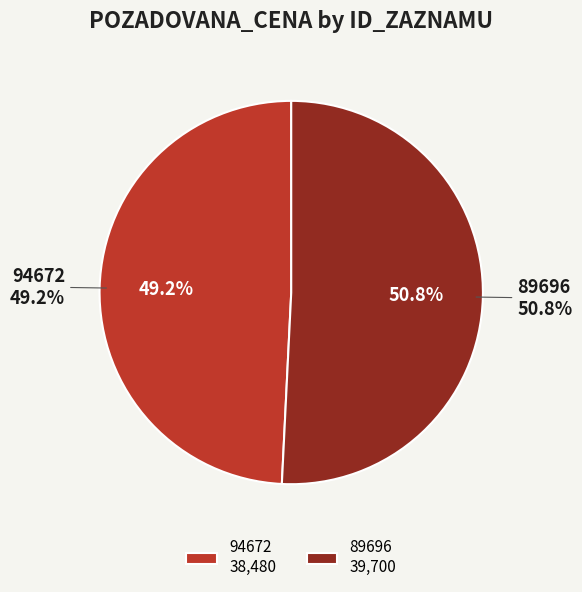

What is the majority slice?

89696